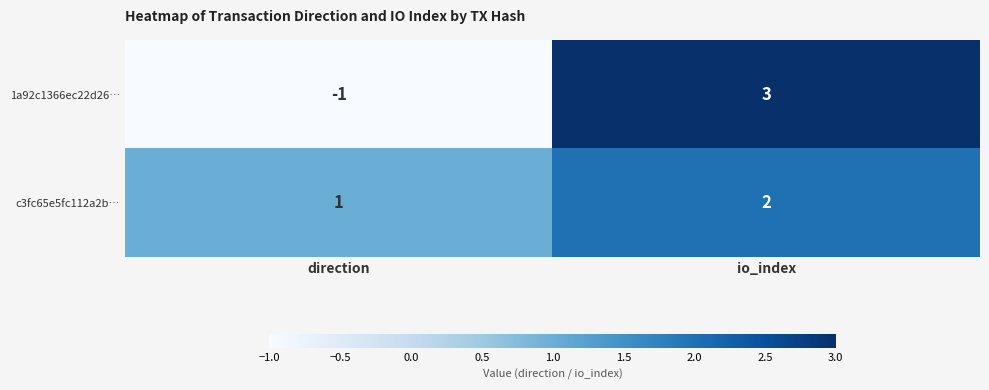

What is the total value across all series at io_index?

5